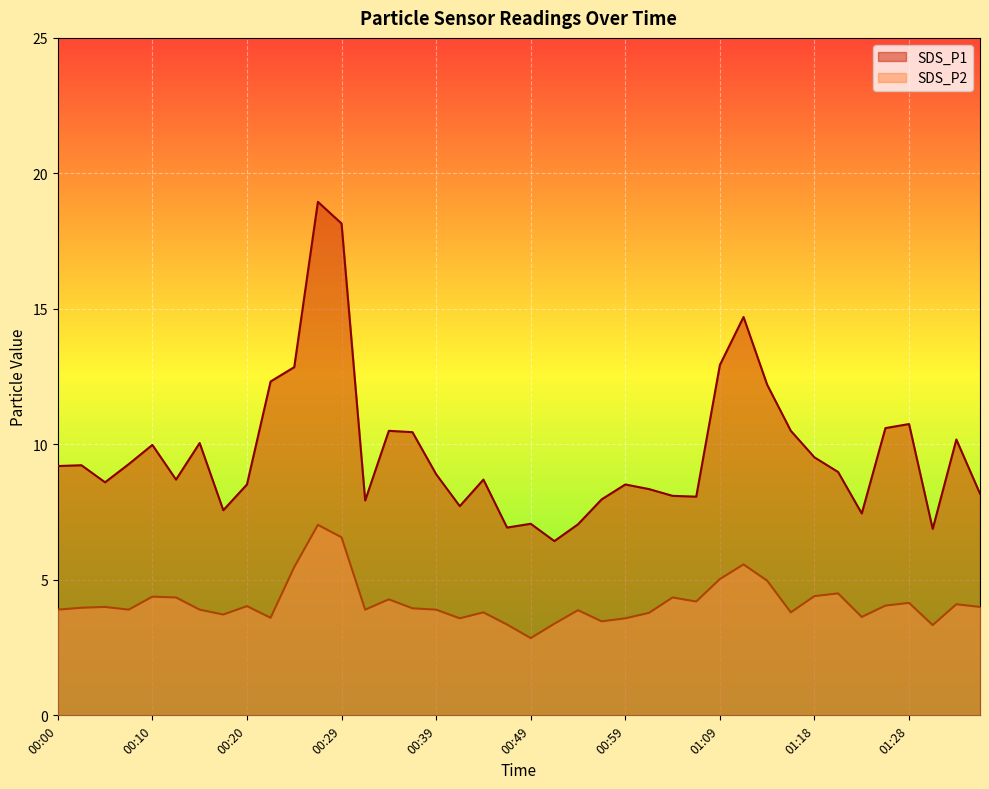

The SDS_P2 series shows 3.6 at 00:41. True or false?

True